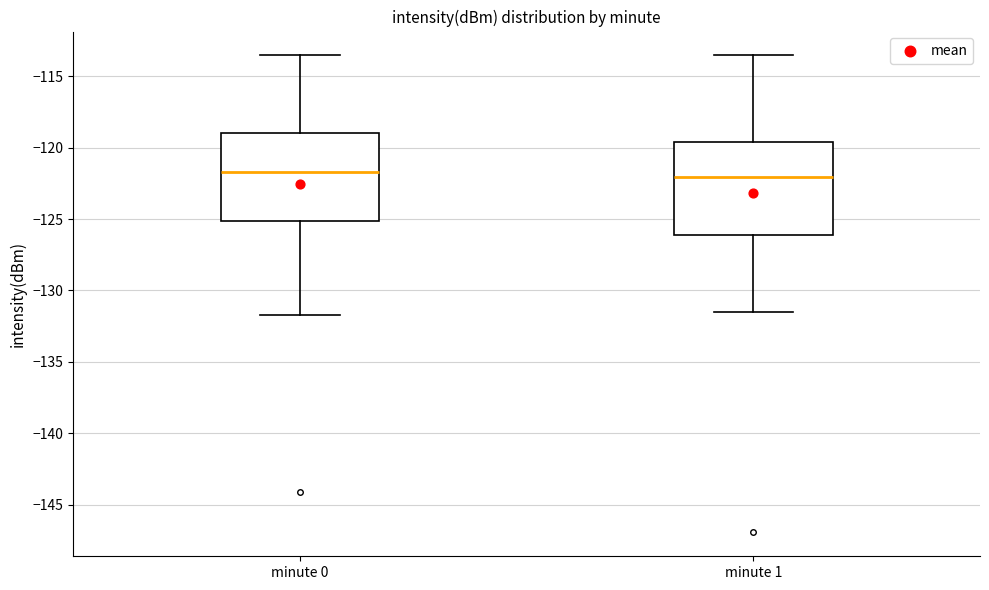

Reading left to right, transcribe this box plot: for each box, give where its median line is, the range the box spans, and where its two whiskers end, as read against the y-axis. The values are not printed on the chart, so give them approximately, as read against the axis.

minute 0: median -121.5, box -125.0 to -119.0, whiskers -131.5 to -113.5
minute 1: median -122.0, box -126.0 to -119.5, whiskers -131.5 to -113.5